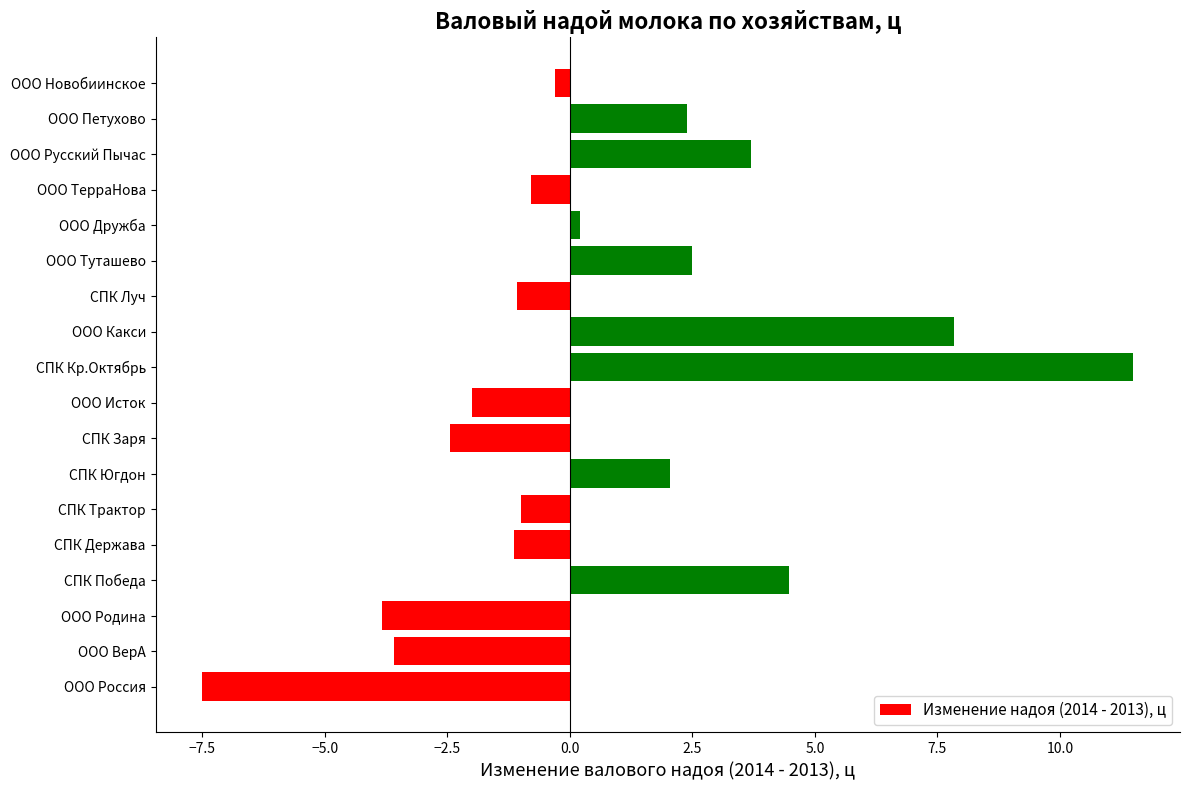

How many series are shown in this chart?

1